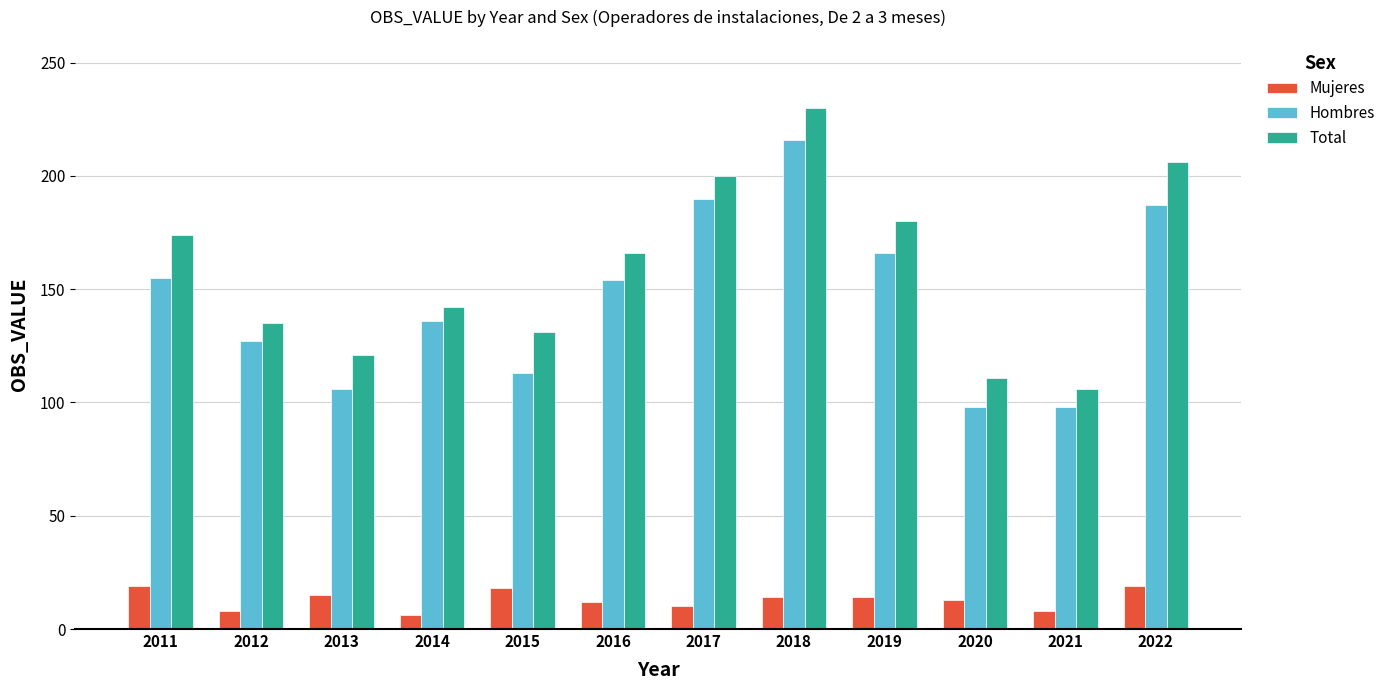

Count the number of categories in the chart.

12